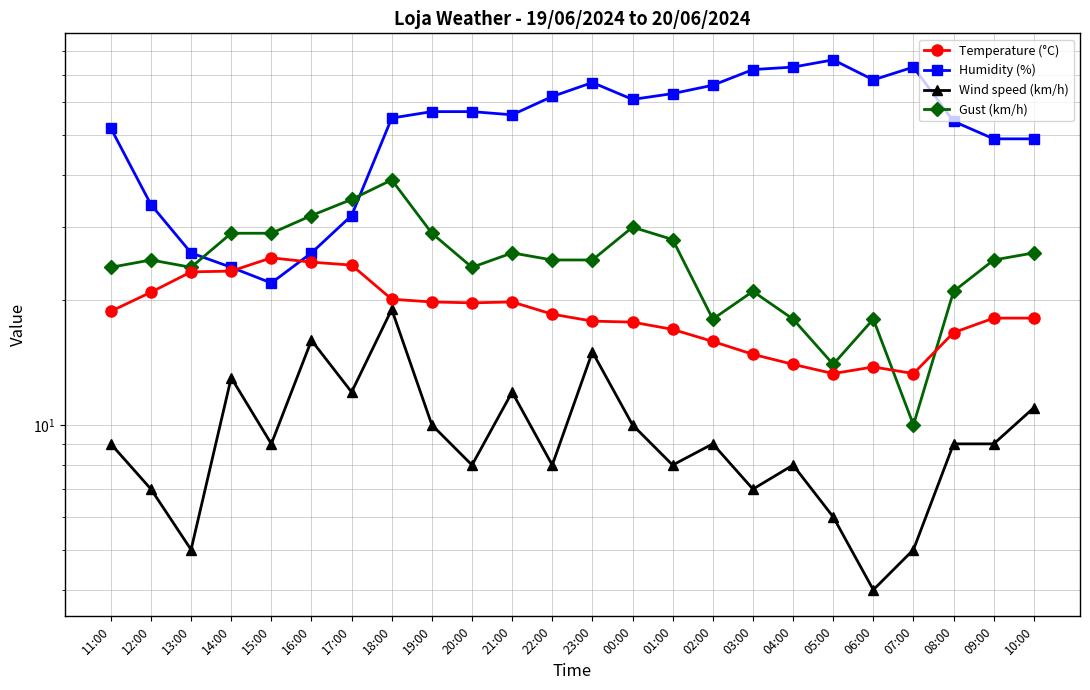

What is the total value across all series at 17:00?

103.3